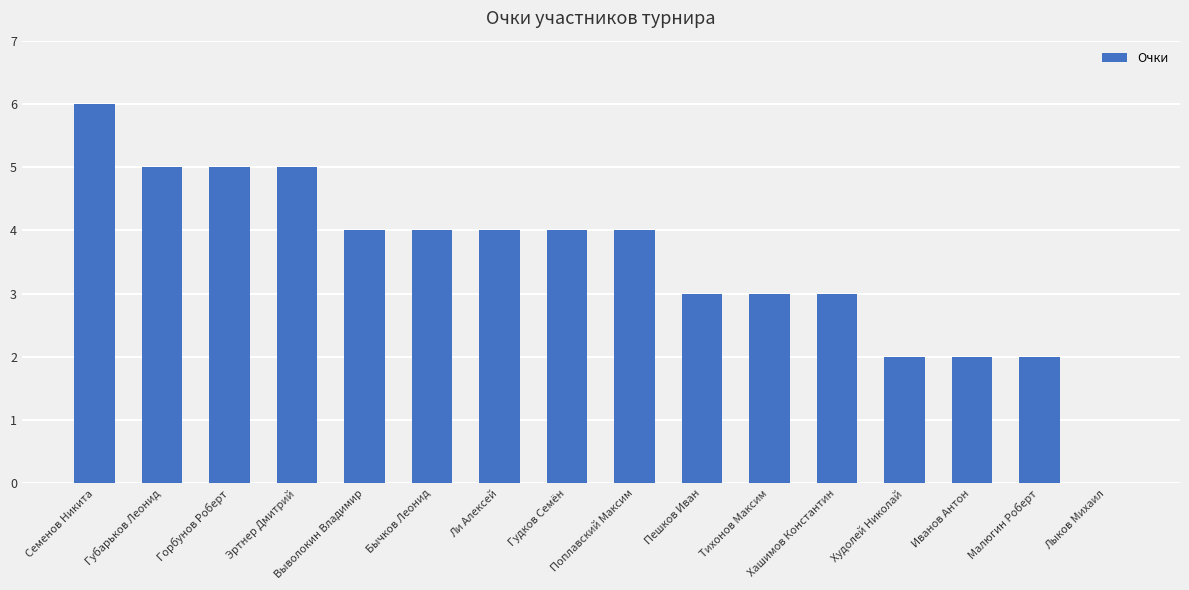

How many positive values are there?

15